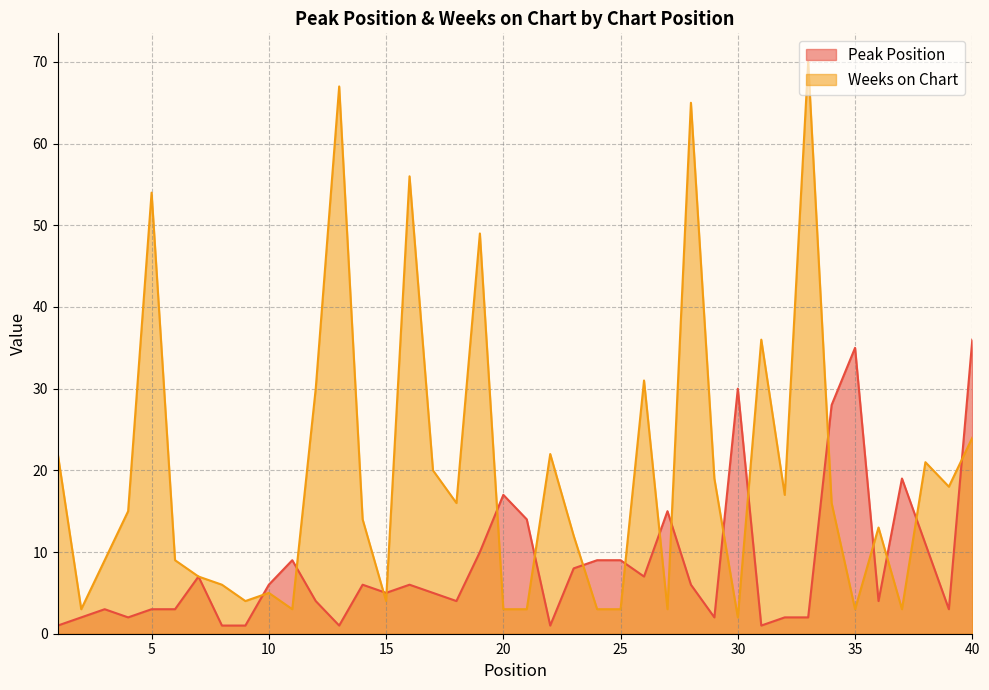

Reading left to right, extract all data points from this chart.

Peak Position: 1=1	2=2	3=3	4=2	5=3	6=3	7=7	8=1	9=1	10=6	11=9	12=4	13=1	14=6	15=5	16=6	17=5	18=4	19=10	20=17	21=14	22=1	23=8	24=9	25=9	26=7	27=15	28=6	29=2	30=30	31=1	32=2	33=2	34=28	35=35	36=4	37=19	38=11	39=3	40=36
Weeks on Chart: 1=22	2=3	3=9	4=15	5=54	6=9	7=7	8=6	9=4	10=5	11=3	12=30	13=67	14=14	15=4	16=56	17=20	18=16	19=49	20=3	21=3	22=22	23=12	24=3	25=3	26=31	27=3	28=65	29=19	30=2	31=36	32=17	33=70	34=16	35=3	36=13	37=3	38=21	39=18	40=24